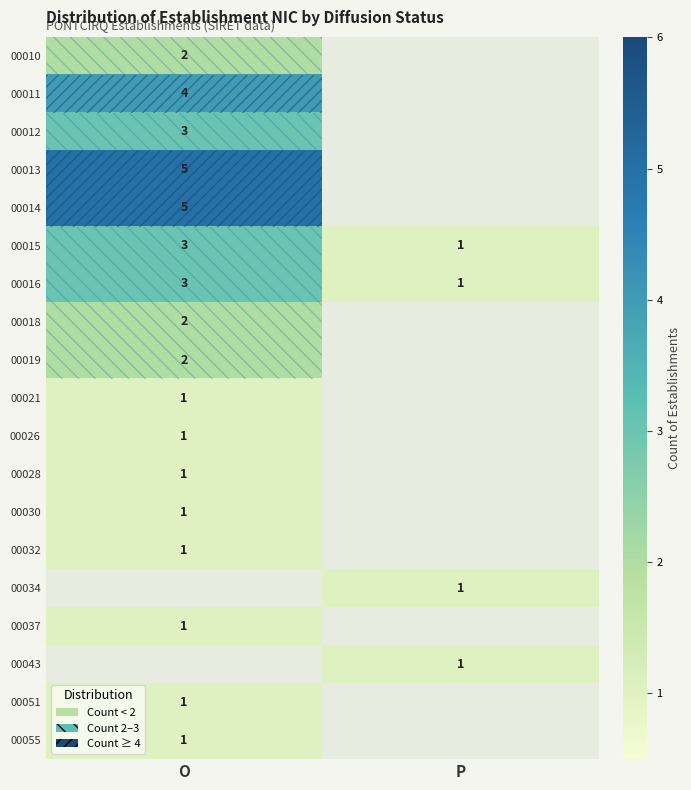

What is the maximum value for 00015?

3